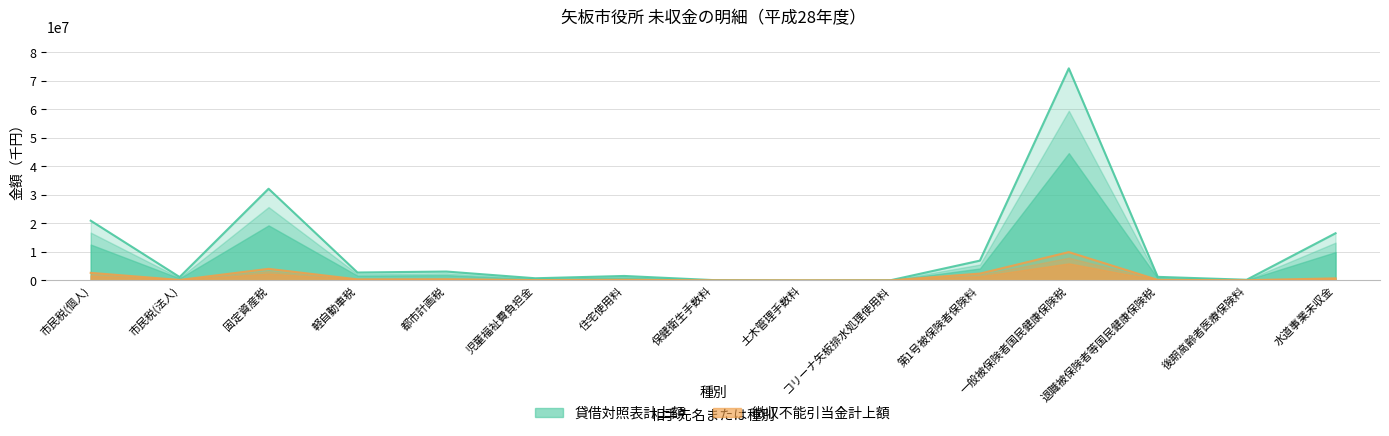

What is the difference between the maximum and second lowest values in the 徴収不能引当金計上額 series?

9907431